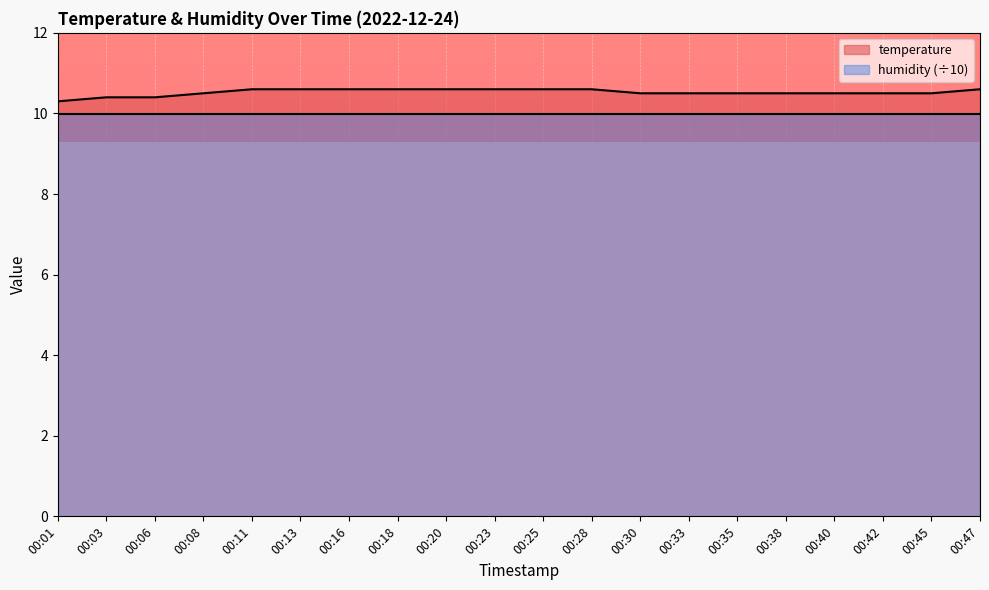

What is the ratio of the value at 00:03 to the value at 00:25?

1.0